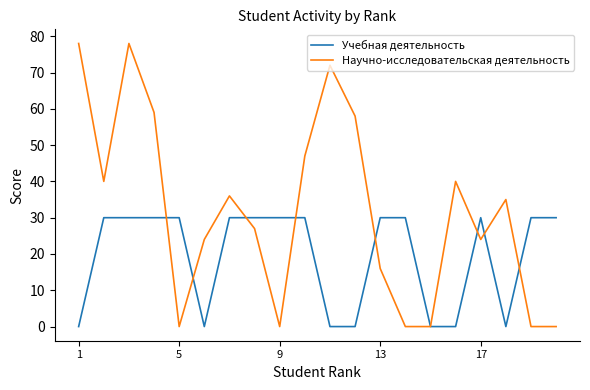

List the series in order of their peak value, highest first.

Научно-исследовательская деятельность, Учебная деятельность